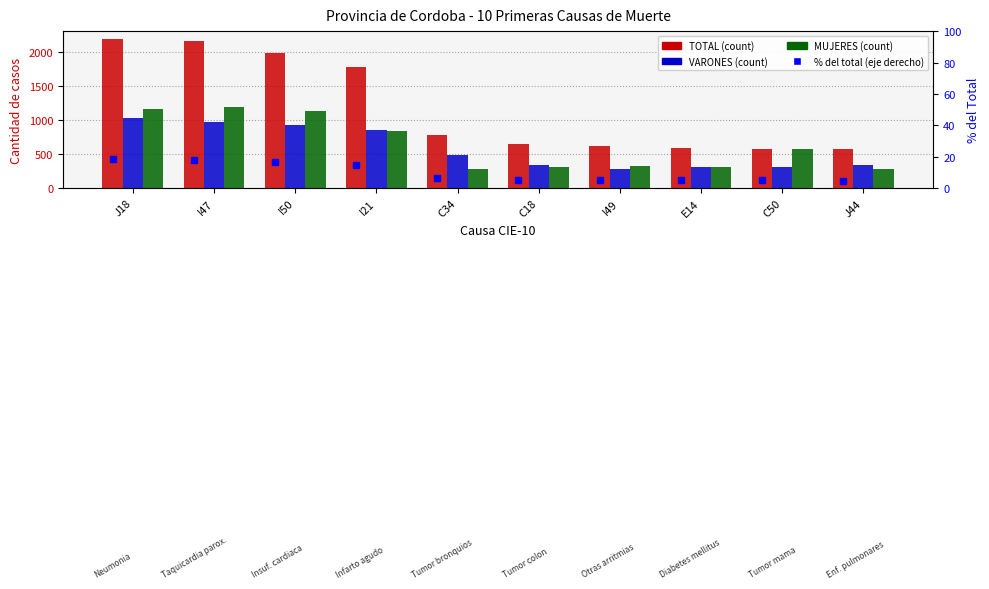

At which category does the chart reach its peak across all series?

J18